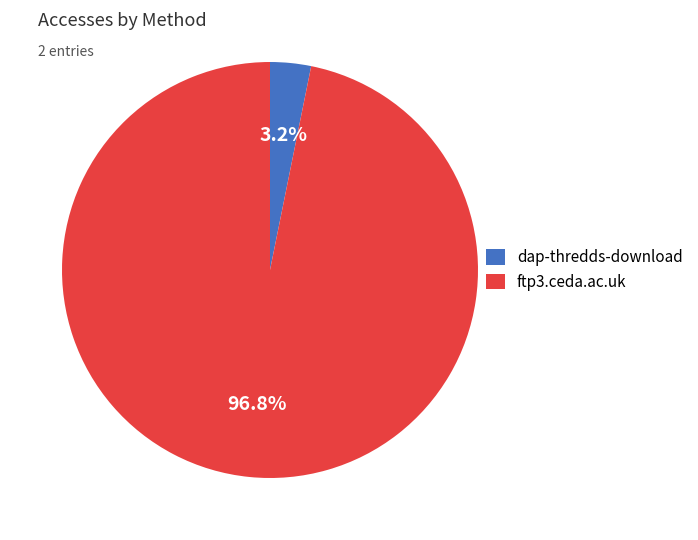

To the nearest percent, what is the average slice percentage?

50%